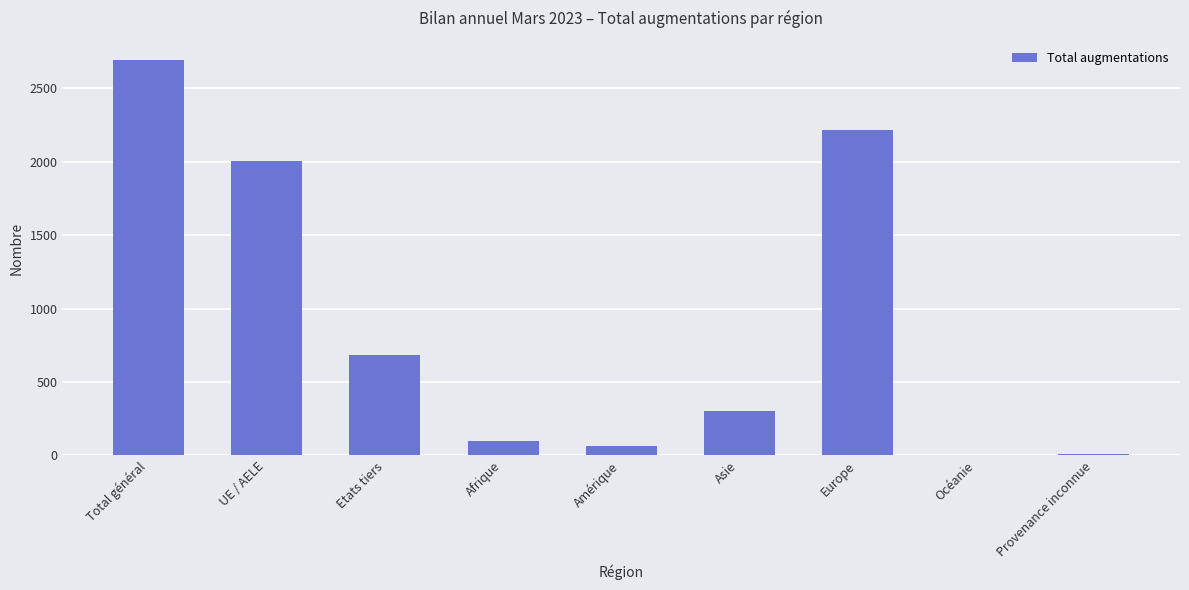

What is the sum of the values at Europe and Etats tiers?

2900